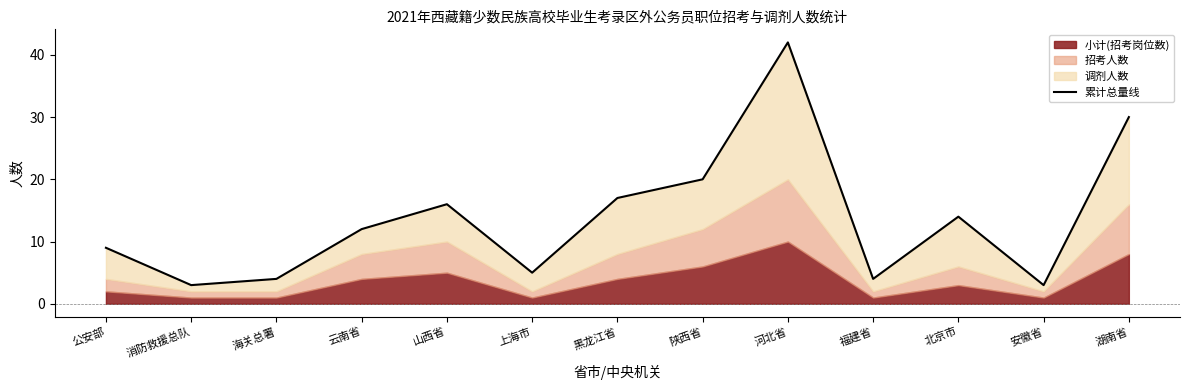

Between 北京市 and 上海市, which is larger?

北京市